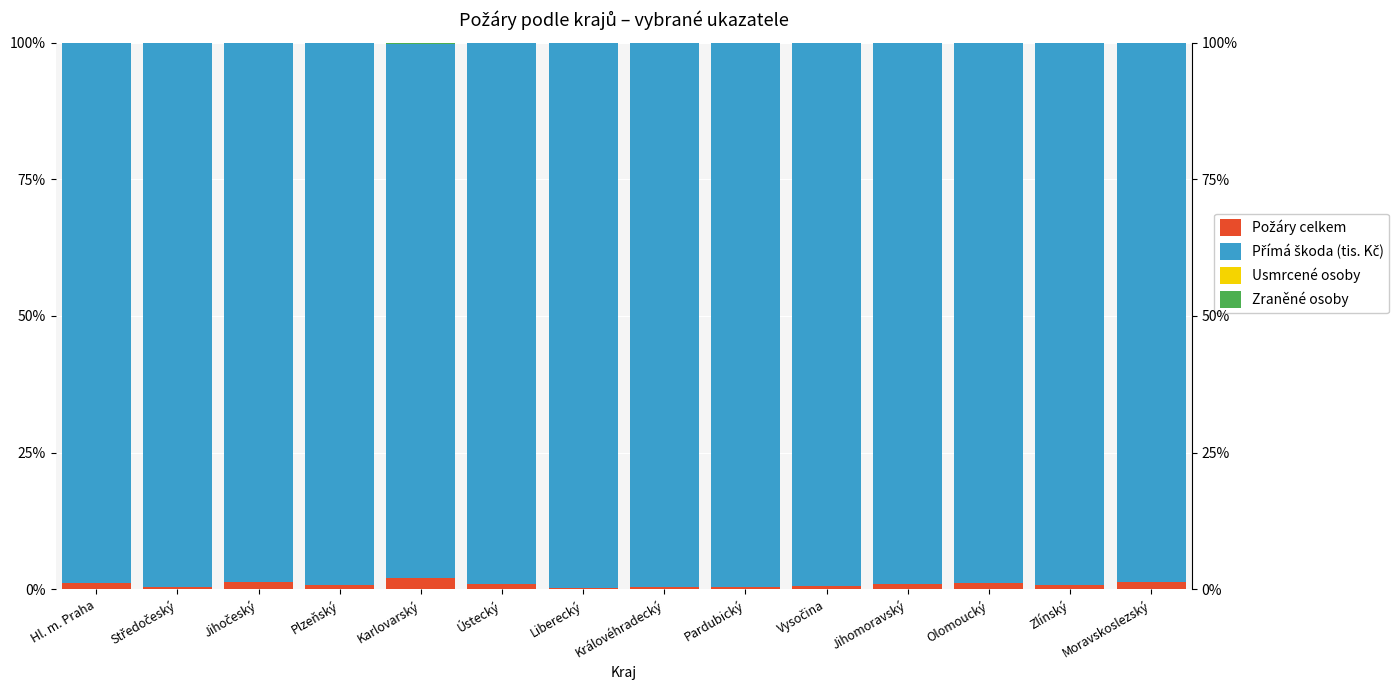

Which series has the largest range (max minus min)?

Přímá škoda (tis. Kč)